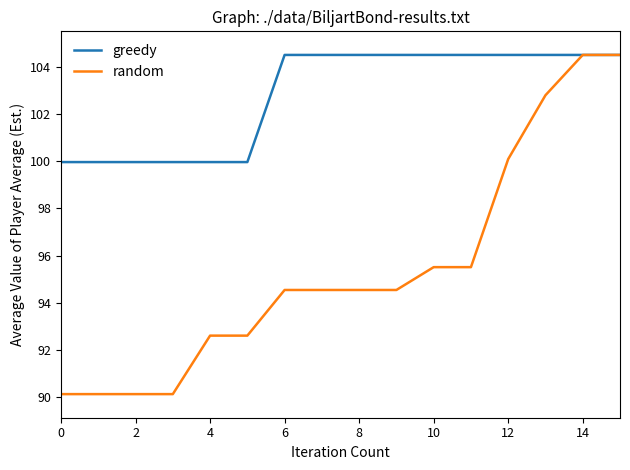

Which series has the largest total across all categories?

greedy